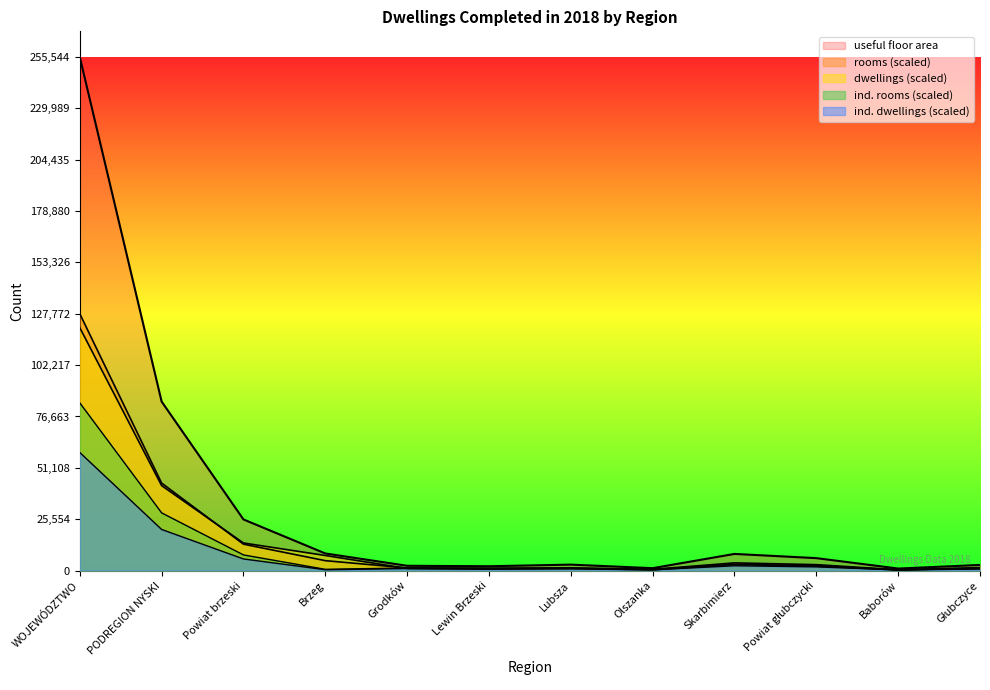

Rank the categories by rooms value from lowest to highest.

Baborów, Olszanka, Lewin Brzeski, Grodków, Lubsza, Głubczyce, Powiat głubczycki, Skarbimierz, Brzeg, Powiat brzeski, PODREGION NYSKI, WOJEWÓDZTWO